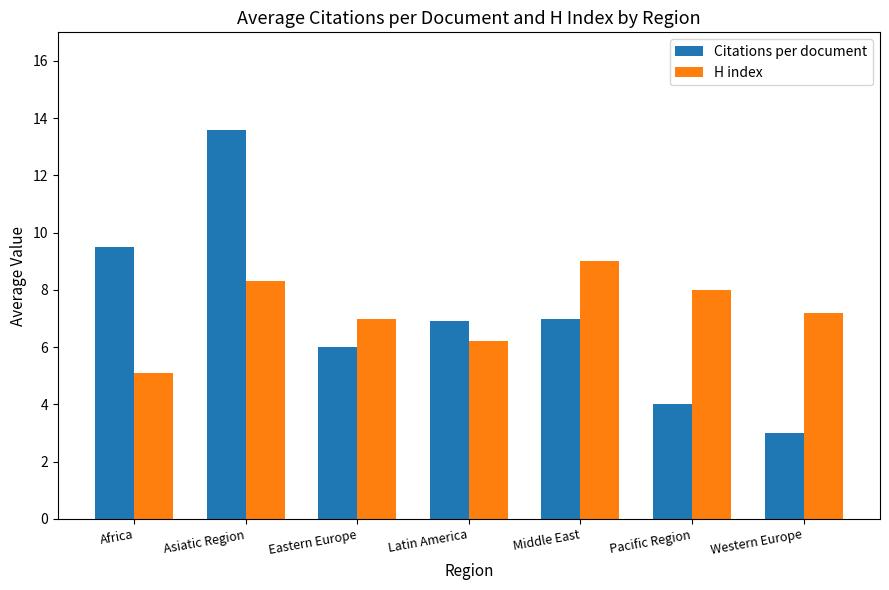

Reading right to left, list all the values displayed in this chart.

Citations per document: 3.0	4.0	7.0	6.9	6.0	13.6	9.5
H index: 7.2	8.0	9.0	6.2	7.0	8.3	5.1